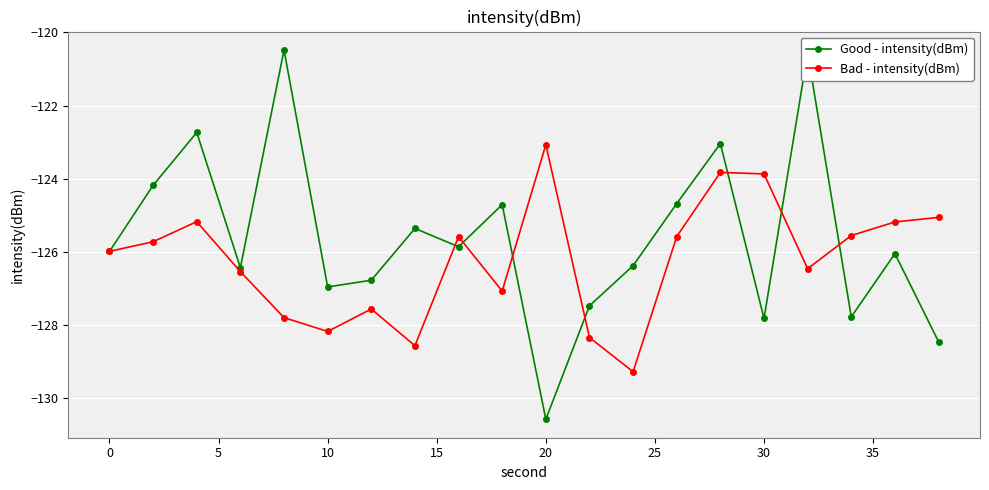

How many values in the Good - intensity(dBm) series are below -125?

13